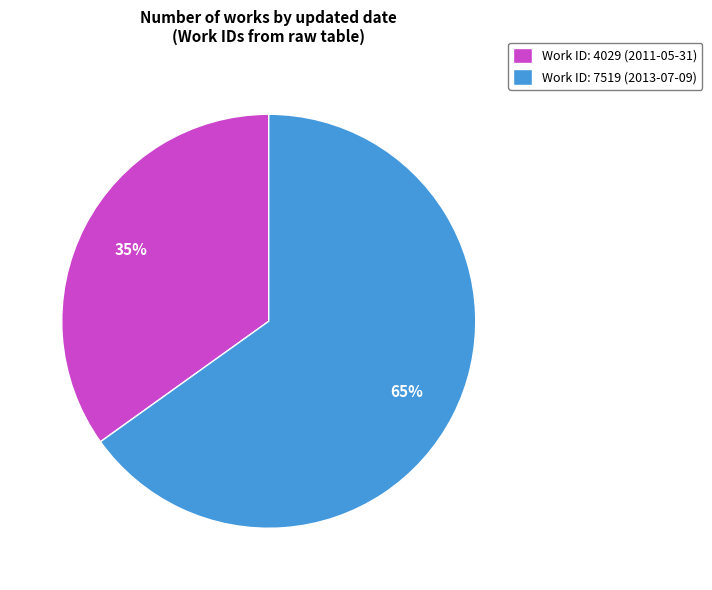

To the nearest percent, what is the difference between the largest and smallest slice percentages?

30%